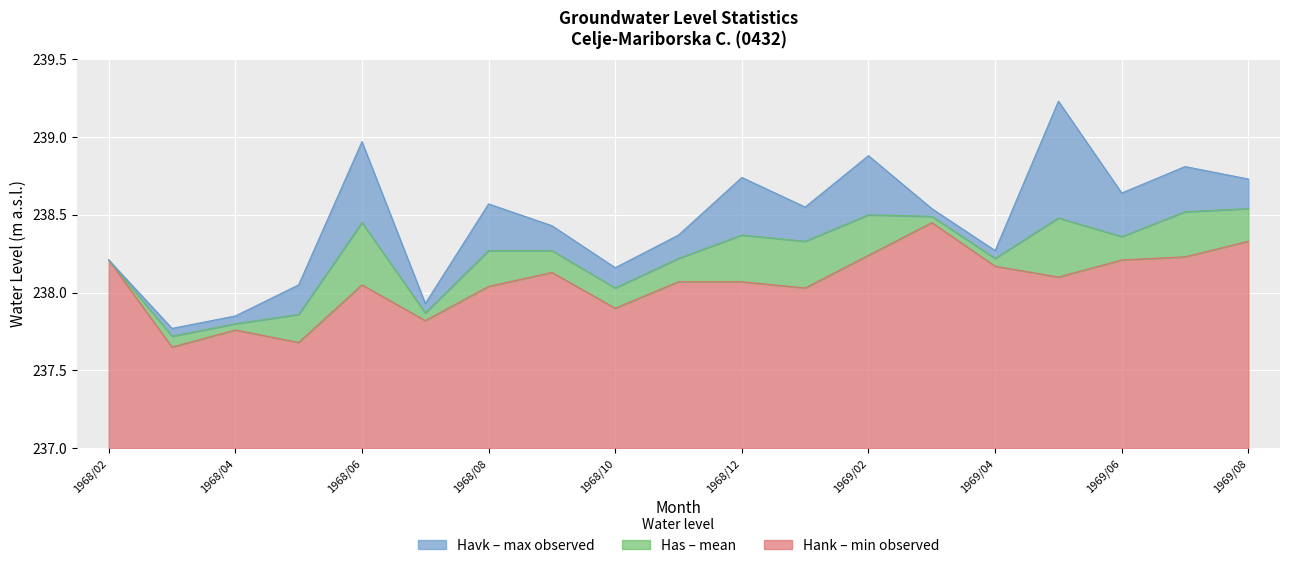

True or false: Havk has more than 0 points higher than both neighbors.

True